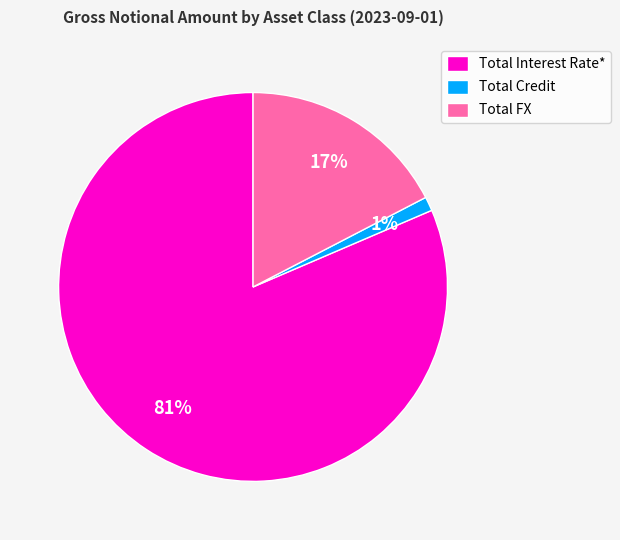

Does Total Credit represent more than half of the total?

No